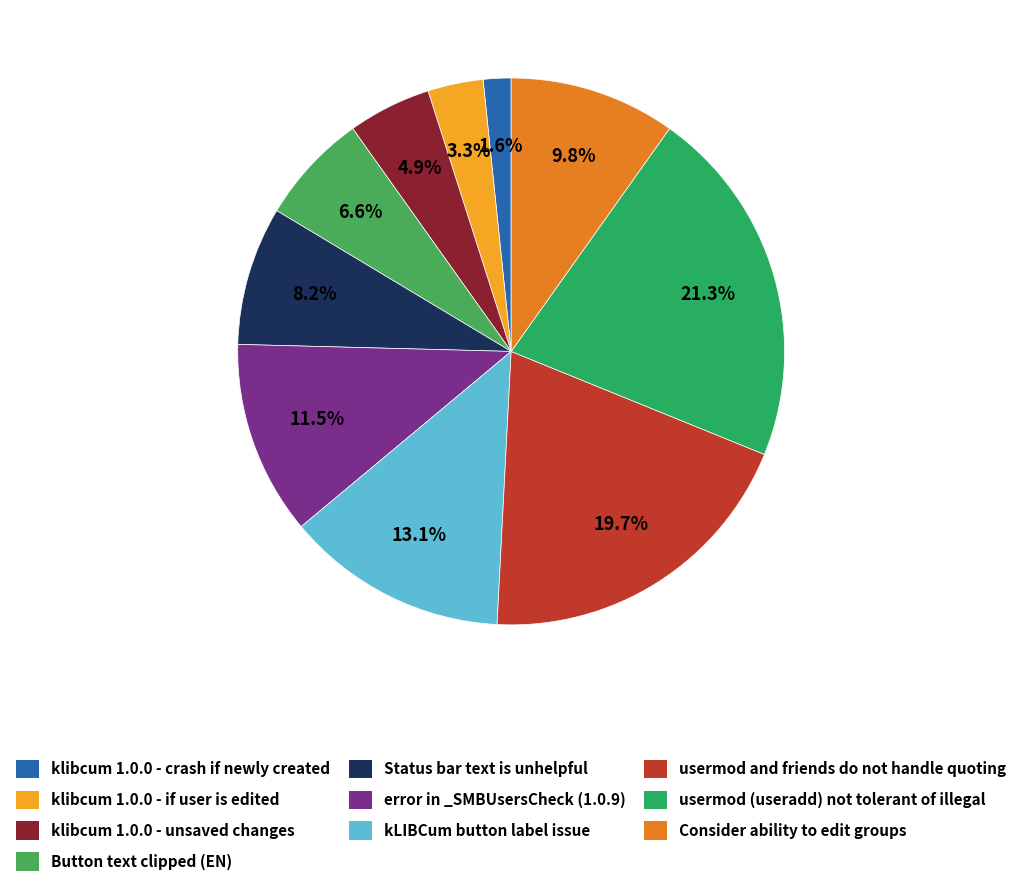

Count the number of slices in the pie.

10